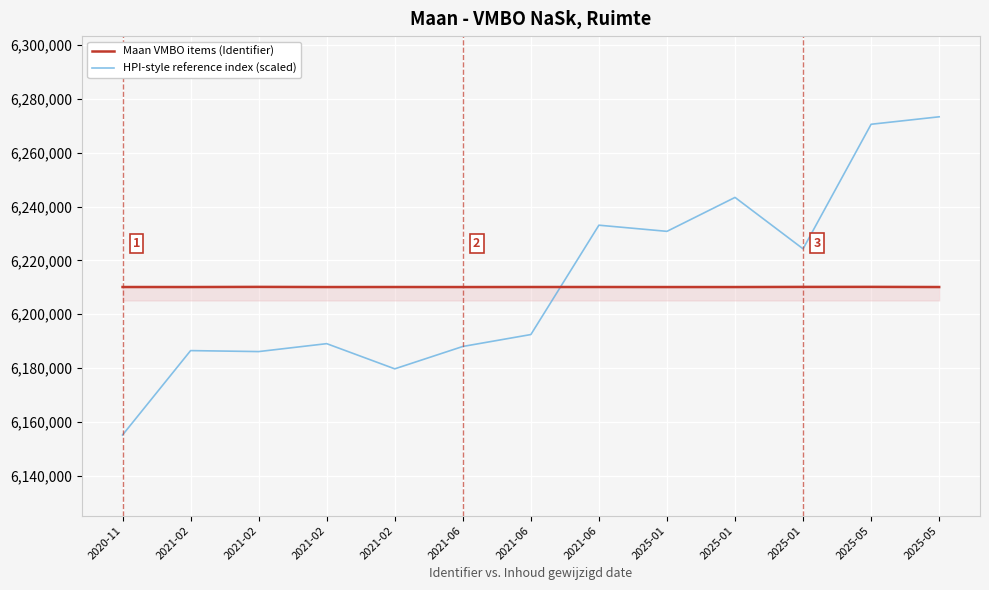

What is the label of the 12th point from the right?

2021-02